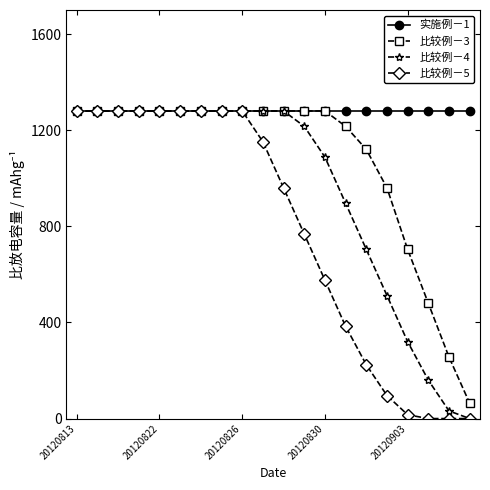

List the series in order of their overall mean, lowest first.

比较例－5, 比较例－4, 比较例－3, 实施例－1